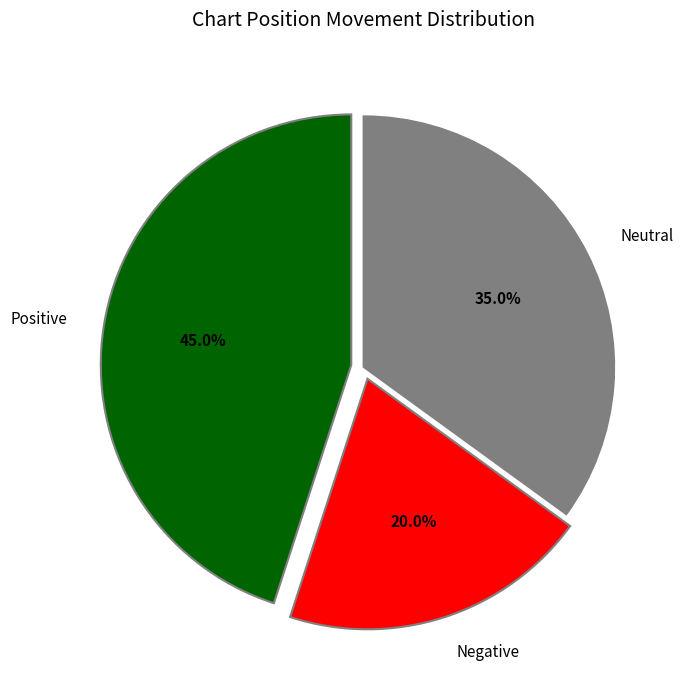

Which slice is the smallest?

Negative